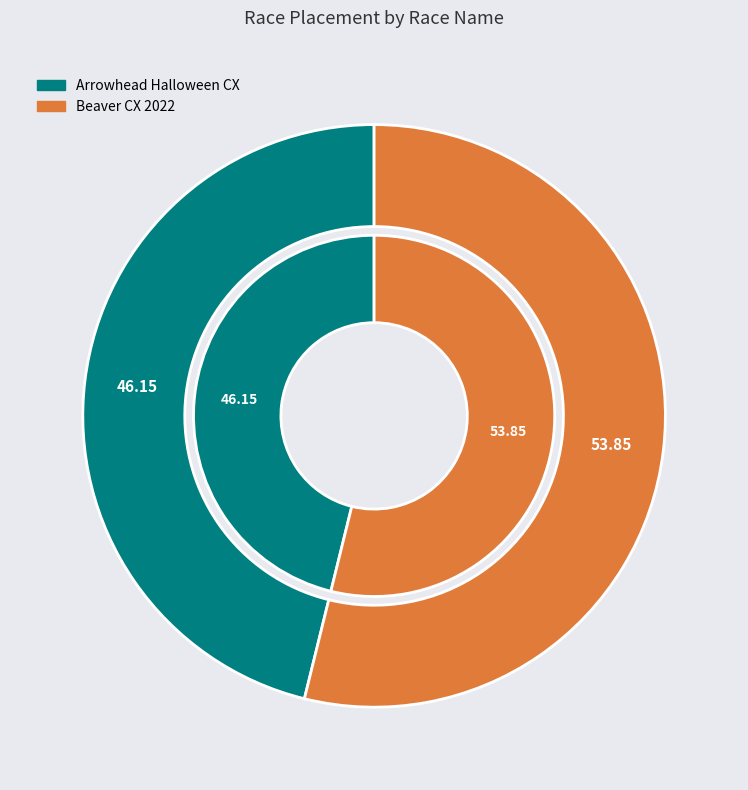

Is there any slice that represents more than half of the pie?

Yes